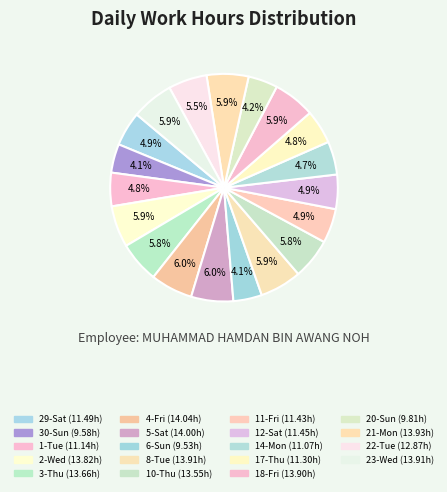

How many segments does this pie chart have?

19